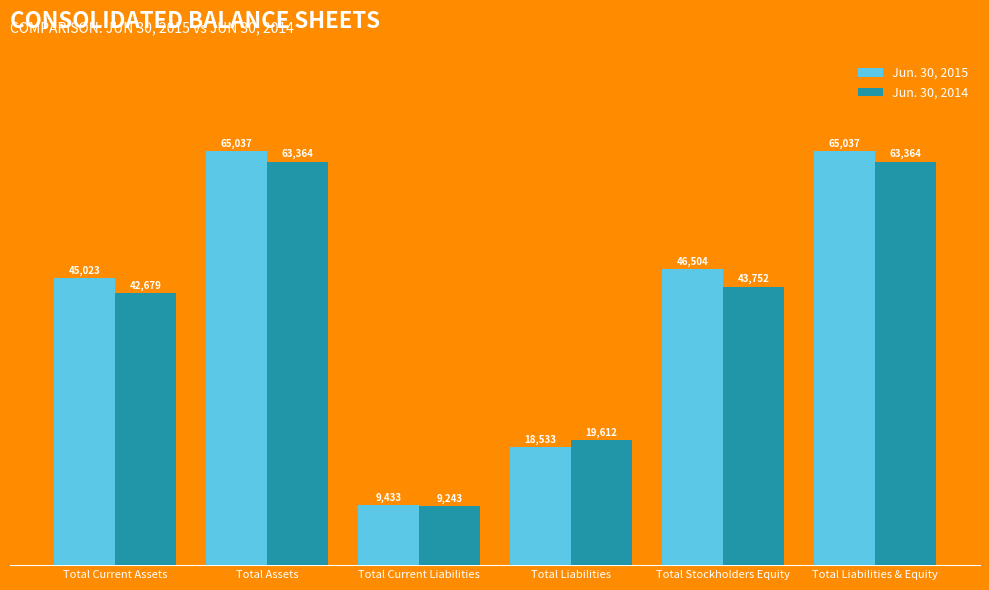

What is the total value across all series at Total Current Assets?

87702